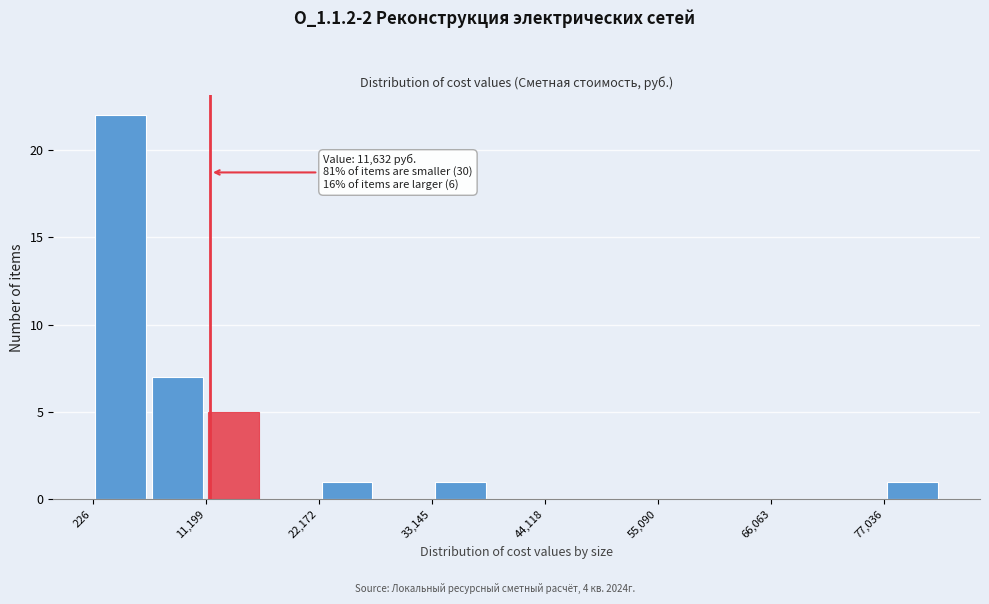

Read against the x-axis, roughly where is the centre of the tallest bar?

2000